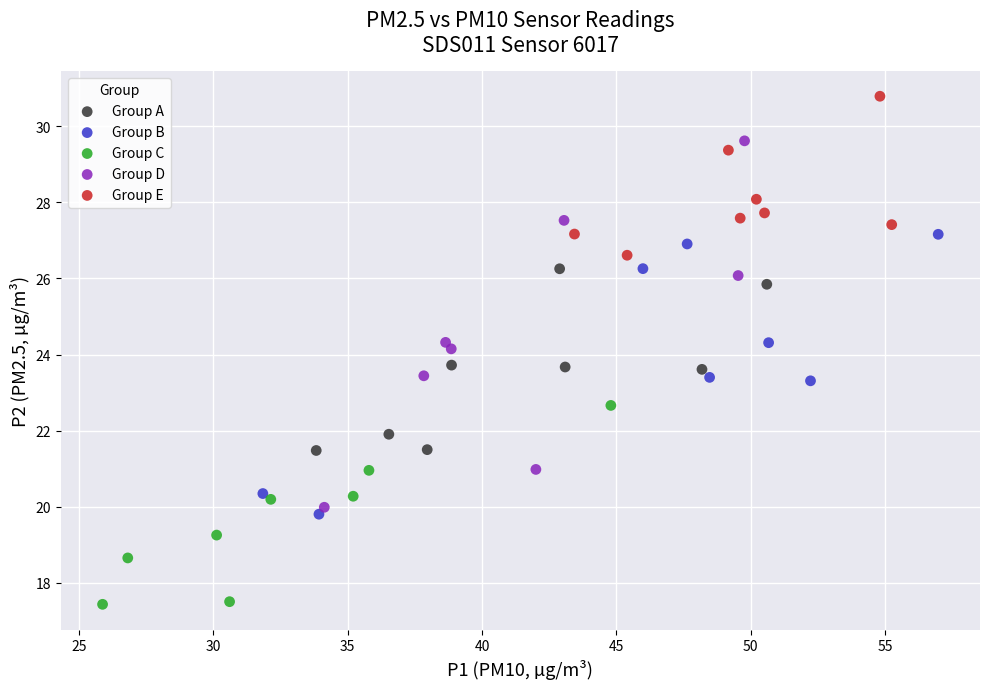

Which series has the widest spread of Y values?

Group D